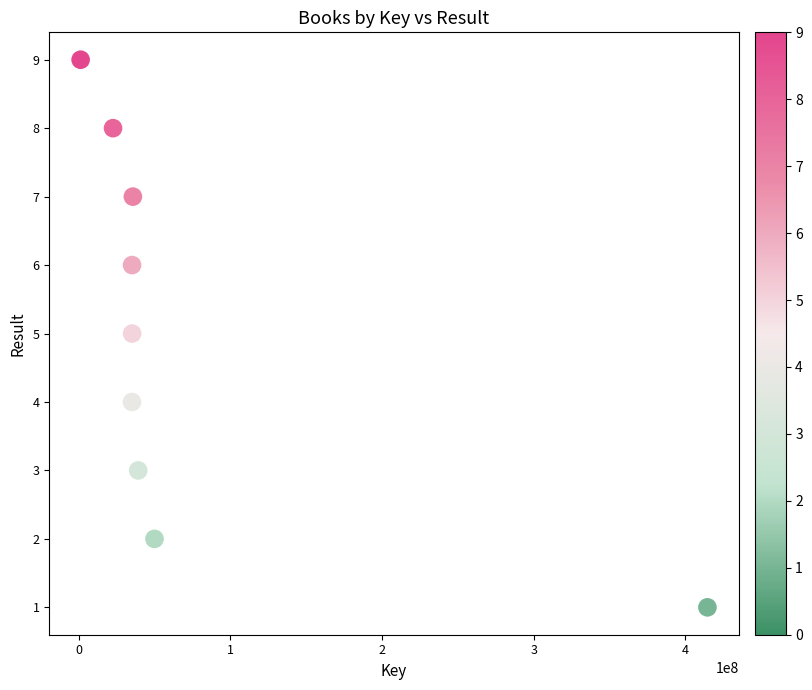

What is the range of X values (max minus min)?

413387321